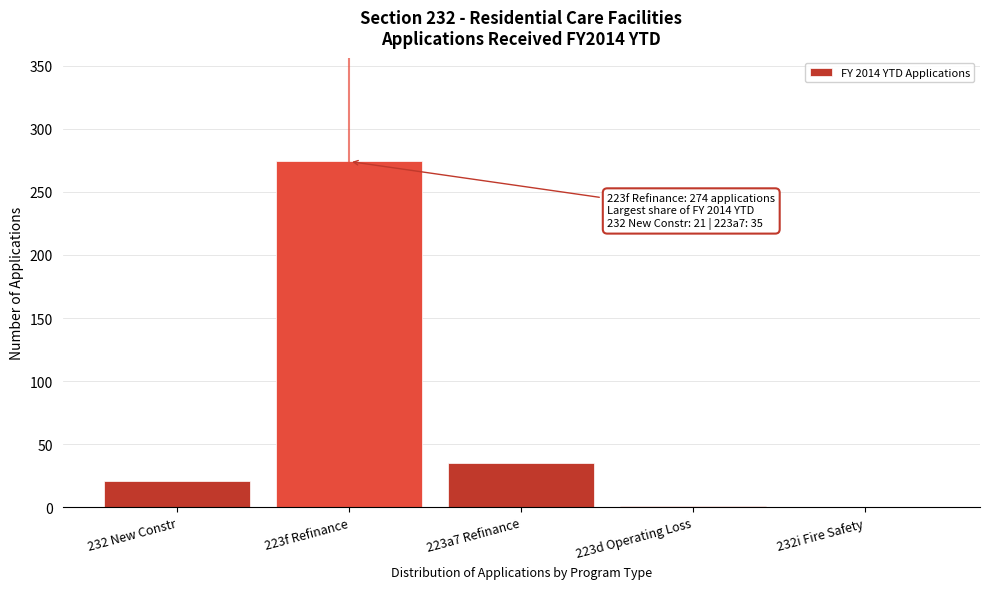

Where is the data nearest to the value 137?

223a7 Refinance